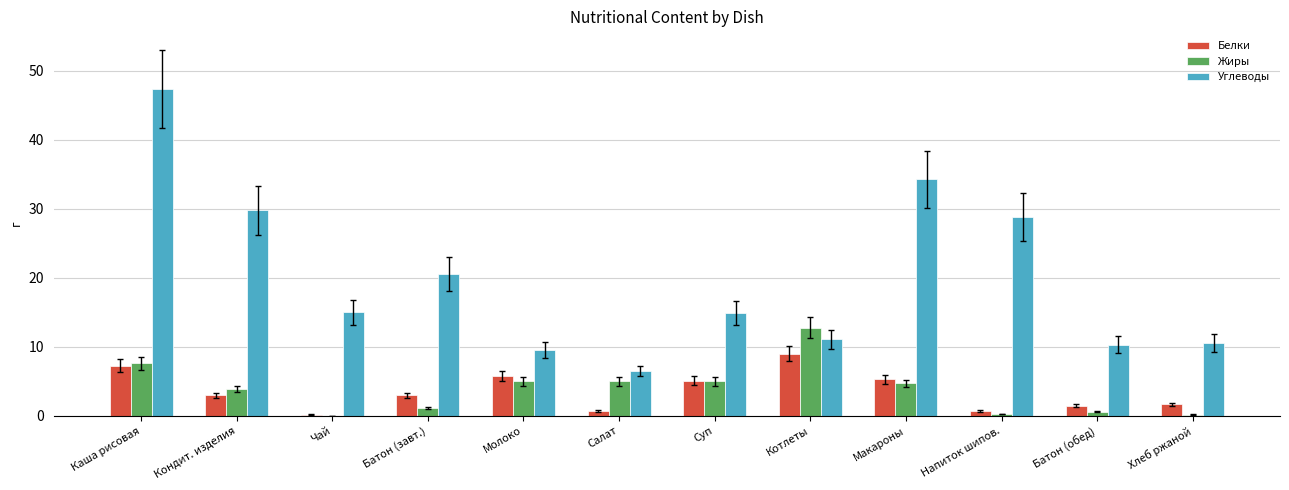

The Жиры series shows 12.8 at Котлеты. True or false?

True